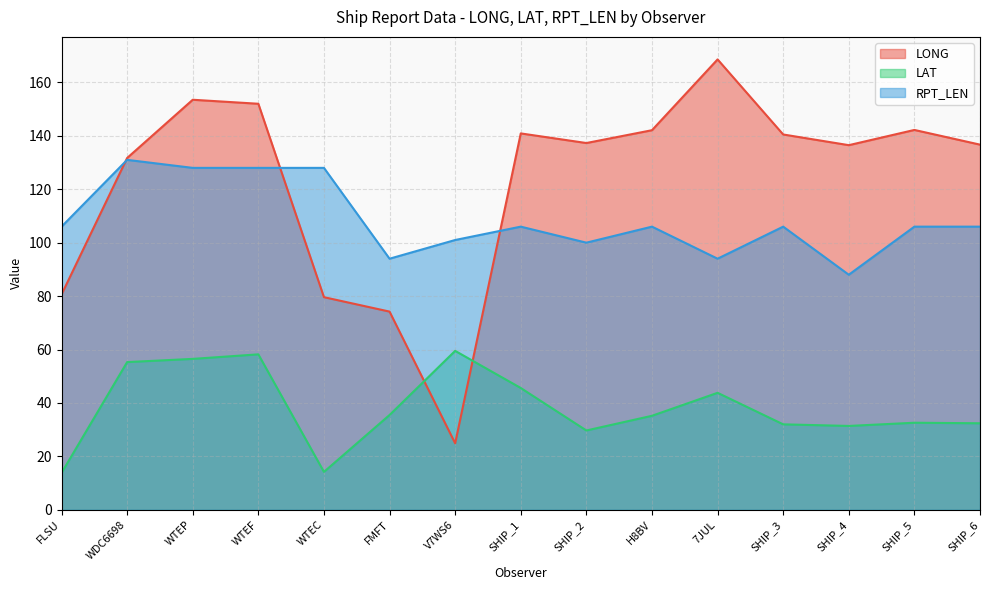

At which label does LAT first exceed 35?

WDC6698